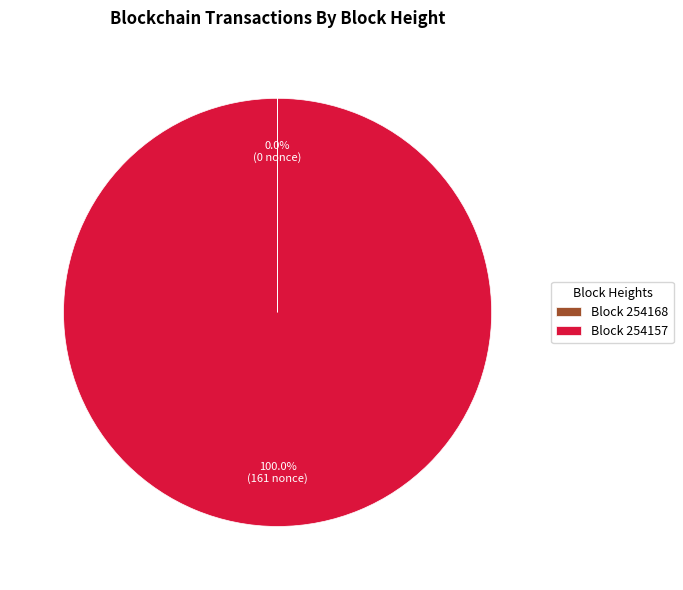

Is there a majority slice in this chart?

Yes